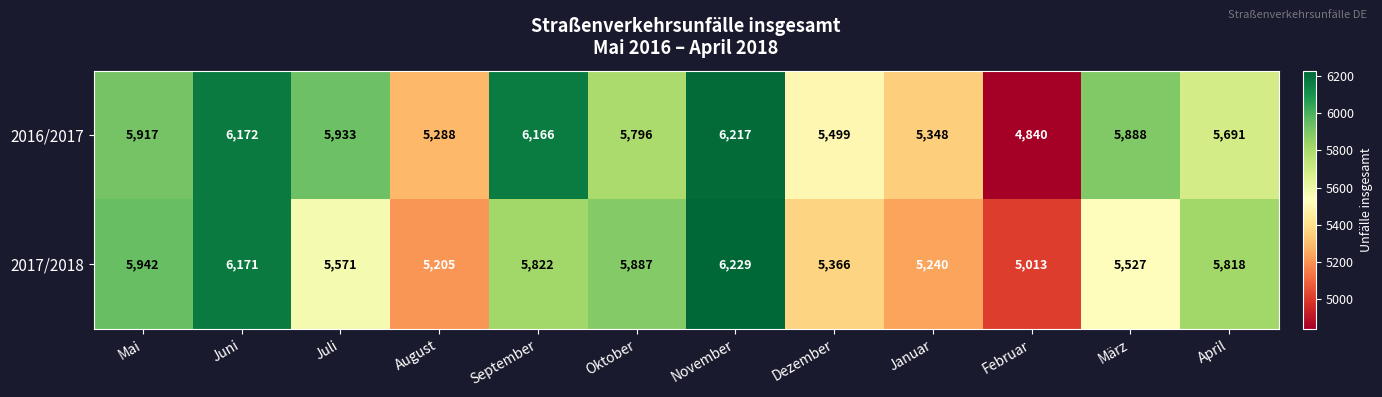

Reading left to right, list all the values displayed in this chart.

2016/2017: 5917	6172	5933	5288	6166	5796	6217	5499	5348	4840	5888	5691
2017/2018: 5942	6171	5571	5205	5822	5887	6229	5366	5240	5013	5527	5818